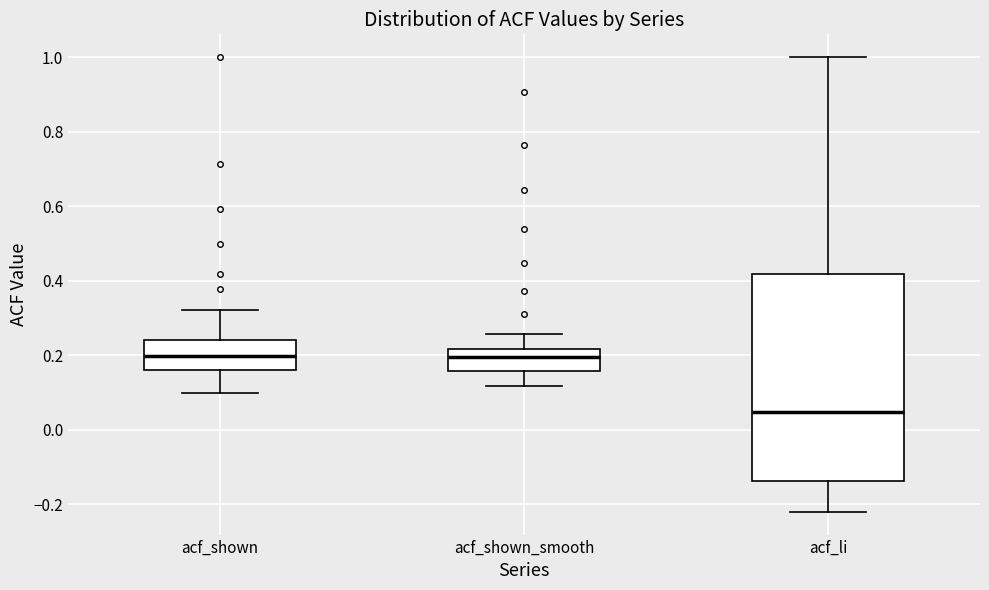

Reading left to right, transcribe this box plot: for each box, give where its median line is, the range the box spans, and where its two whiskers end, as read against the y-axis. The values are not printed on the chart, so give them approximately, as read against the axis.

acf_shown: median 0.20, box 0.16 to 0.24, whiskers 0.10 to 0.32
acf_shown_smooth: median 0.20, box 0.16 to 0.22, whiskers 0.12 to 0.26
acf_li: median 0.04, box -0.14 to 0.42, whiskers -0.22 to 1.00